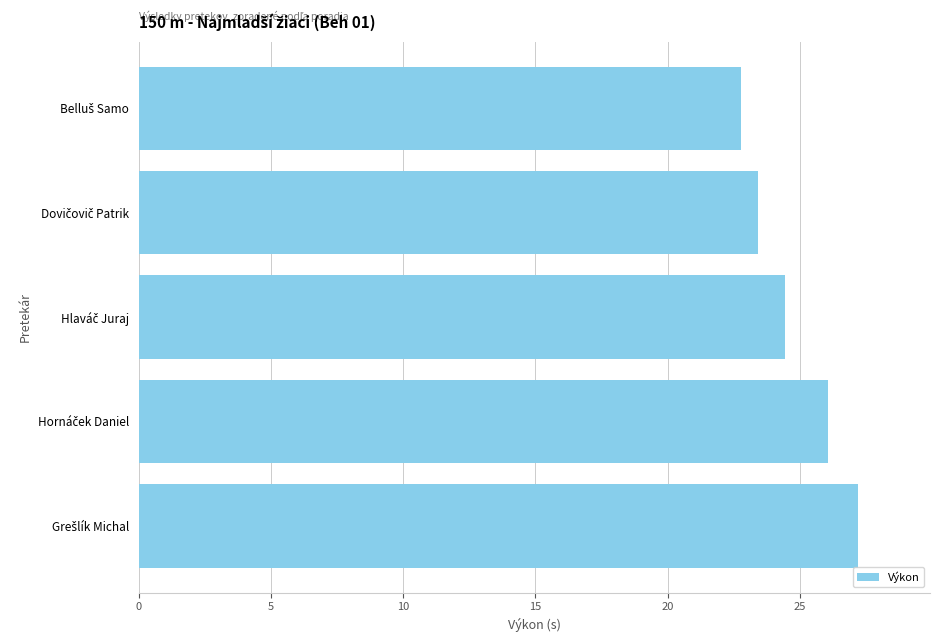

What is the value of the 3rd bar from the top?

24.4